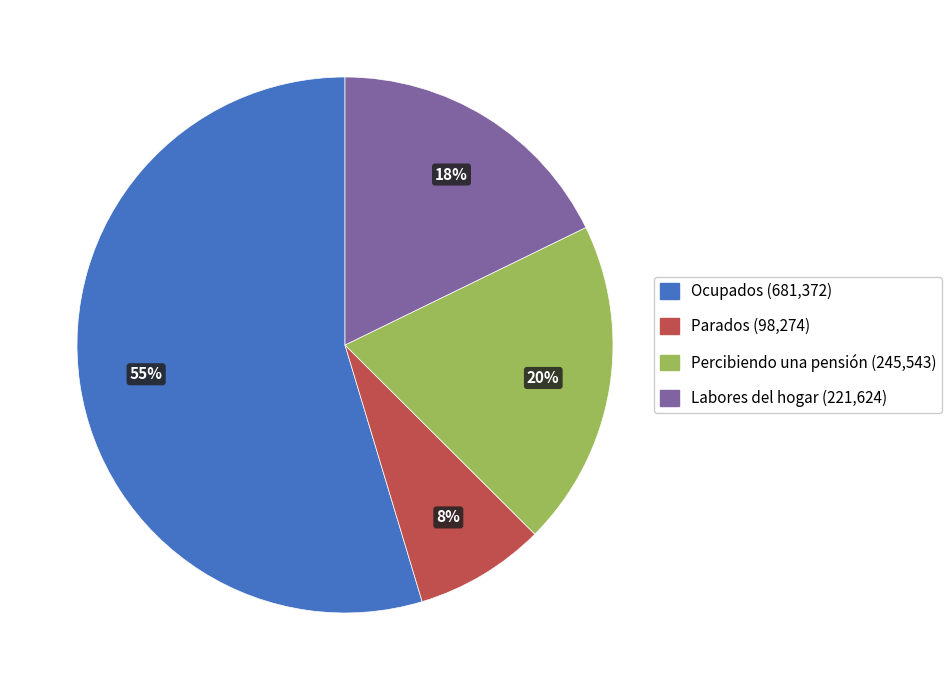

Rank the categories by value from lowest to highest.

Parados, Labores del hogar, Percibiendo una pensión, Ocupados